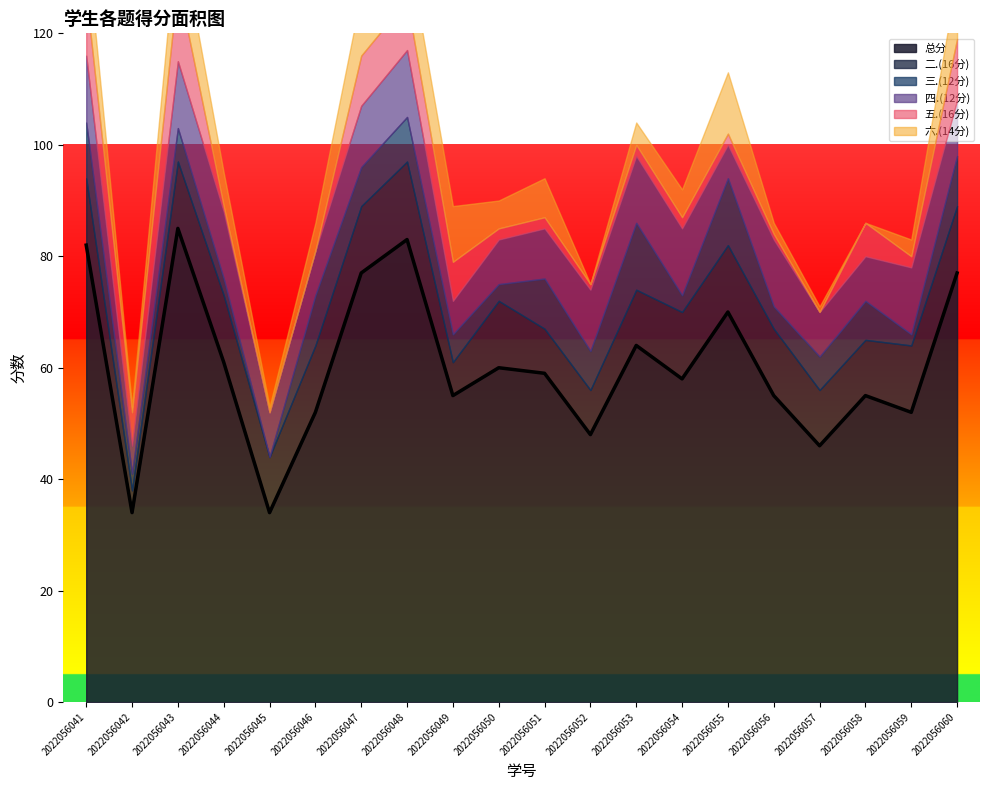

What is the minimum value for 总分?

34